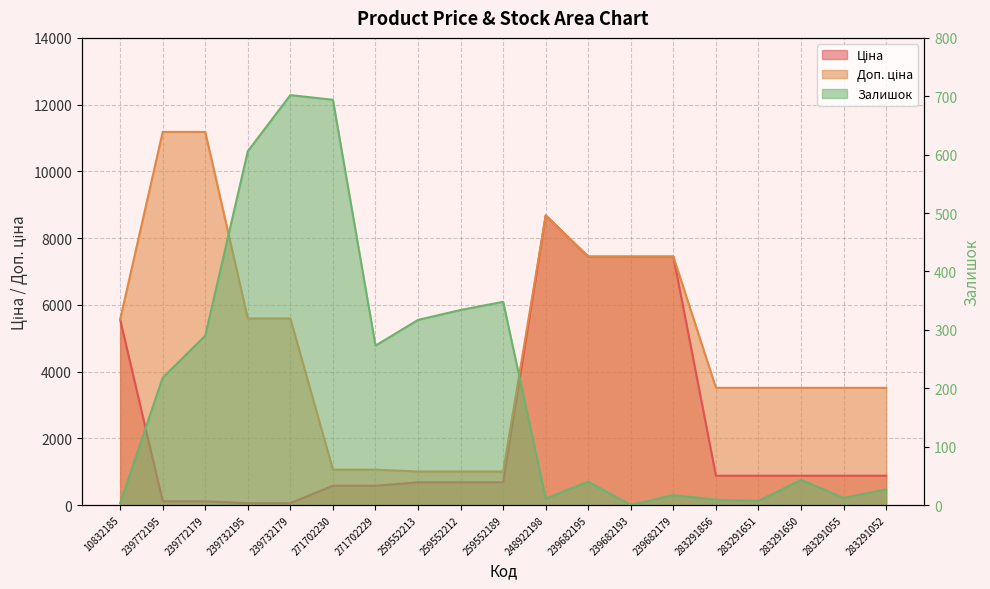

Does the chart display data point markers on the line(s)?

No